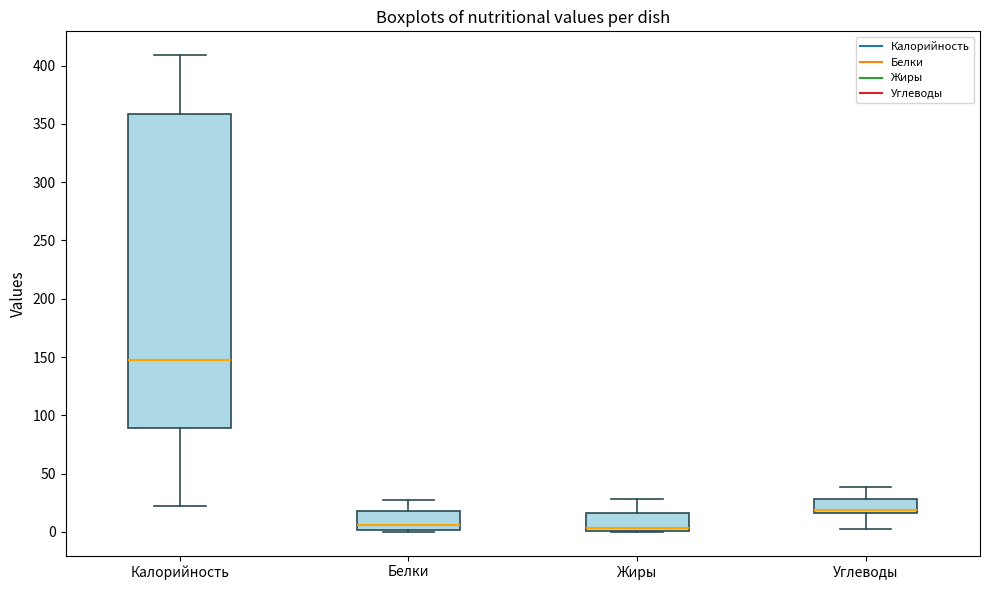

Comparing the boxes themselves (not the whiskers), which one is the tallest?

Калорийность